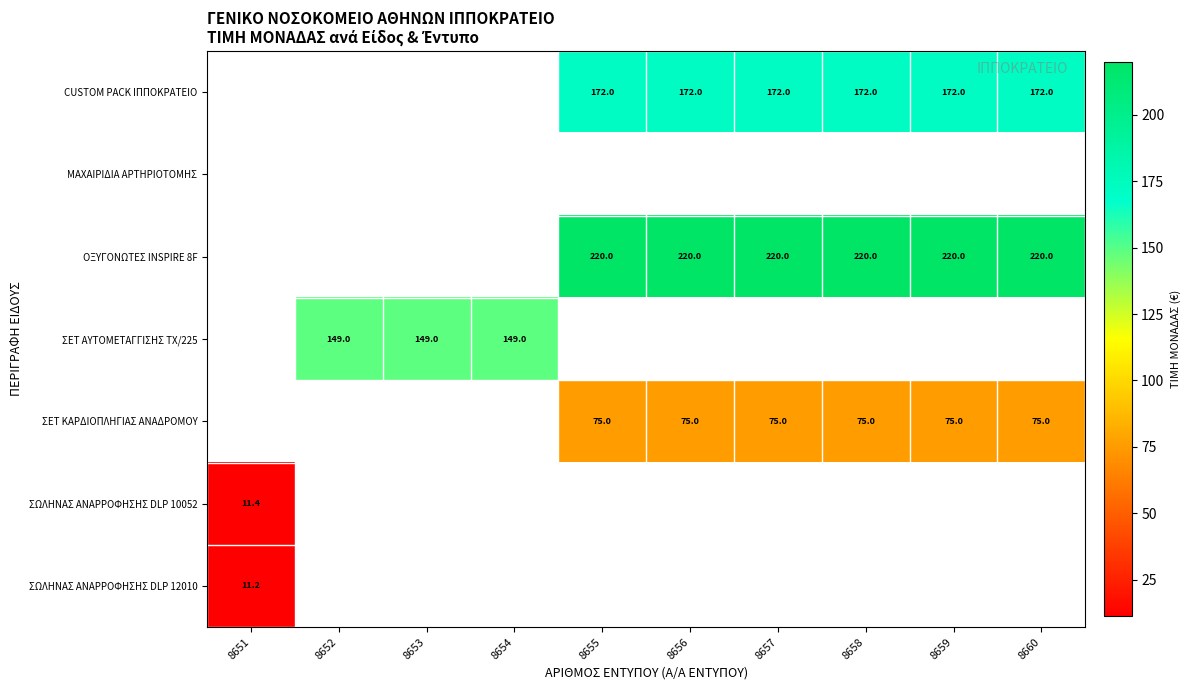

Is it true that CUSTOM PACK ΙΠΠΟΚΡΑΤΕΙΟ equals 172.0 at 8656?

True